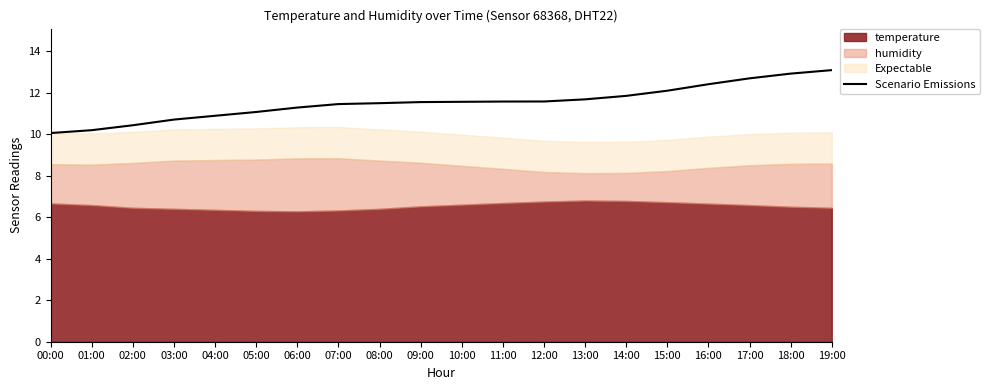

The value at 14:00 is 11.8. True or false?

True